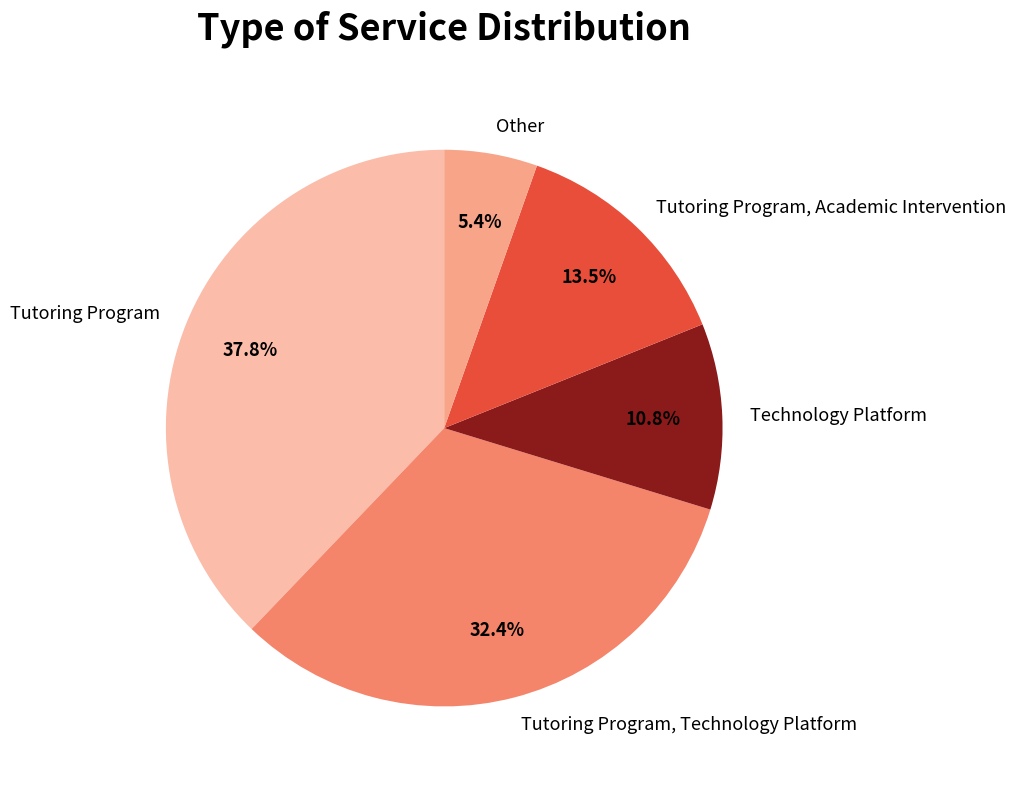

Is there any slice that represents more than half of the pie?

No